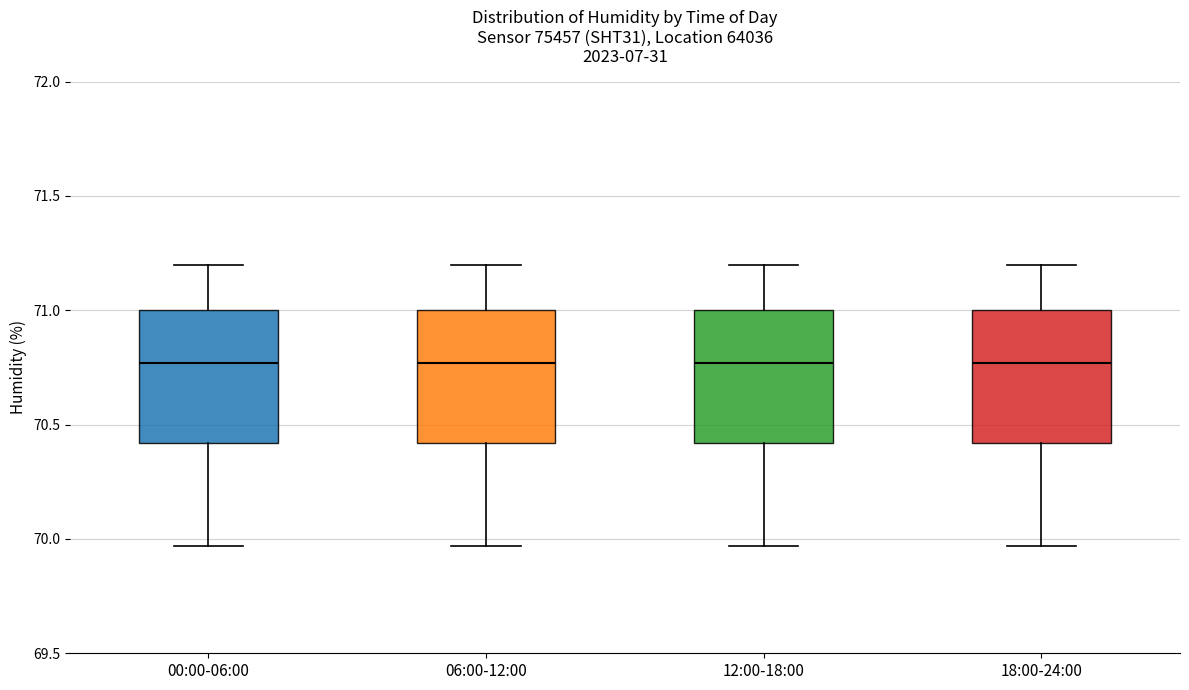

Reading left to right, read every box against the y-axis: the position of its median line, the range the box covers, and the ends of its whiskers. The values are not printed on the chart, so give them approximately, as read against the axis.

00:00-06:00: median 70.75, box 70.40 to 71.00, whiskers 69.95 to 71.20
06:00-12:00: median 70.75, box 70.40 to 71.00, whiskers 69.95 to 71.20
12:00-18:00: median 70.75, box 70.40 to 71.00, whiskers 69.95 to 71.20
18:00-24:00: median 70.75, box 70.40 to 71.00, whiskers 69.95 to 71.20